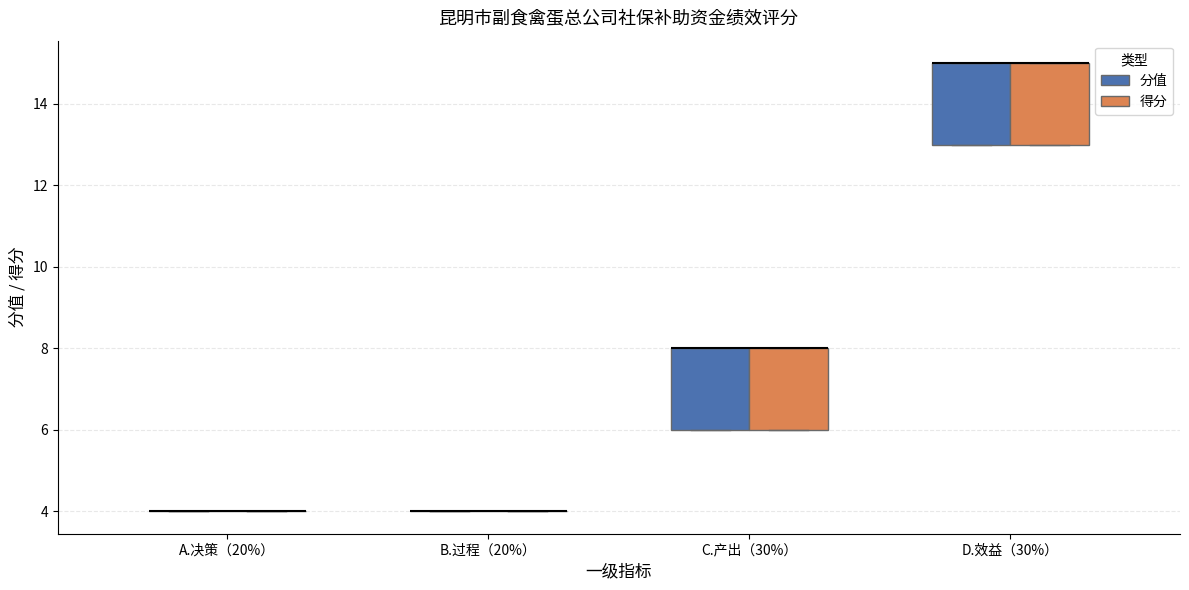

Reading left to right, transcribe this box plot: for each box, give where its median line is, the range the box spans, and where its two whiskers end, as read against the y-axis. The values are not printed on the chart, so give them approximately, as read against the axis.

A.决策（20%） (分值): box collapsed to a line at 4, whiskers 4 to 4
A.决策（20%） (得分): box collapsed to a line at 4, whiskers 4 to 4
B.过程（20%） (分值): box collapsed to a line at 4, whiskers 4 to 4
B.过程（20%） (得分): box collapsed to a line at 4, whiskers 4 to 4
C.产出（30%） (分值): median 8 (drawn on the box's upper edge), box 6 to 8, whiskers 6 to 8
C.产出（30%） (得分): median 8 (drawn on the box's upper edge), box 6 to 8, whiskers 6 to 8
D.效益（30%） (分值): median 15 (drawn on the box's upper edge), box 13 to 15, whiskers 13 to 15
D.效益（30%） (得分): median 15 (drawn on the box's upper edge), box 13 to 15, whiskers 13 to 15